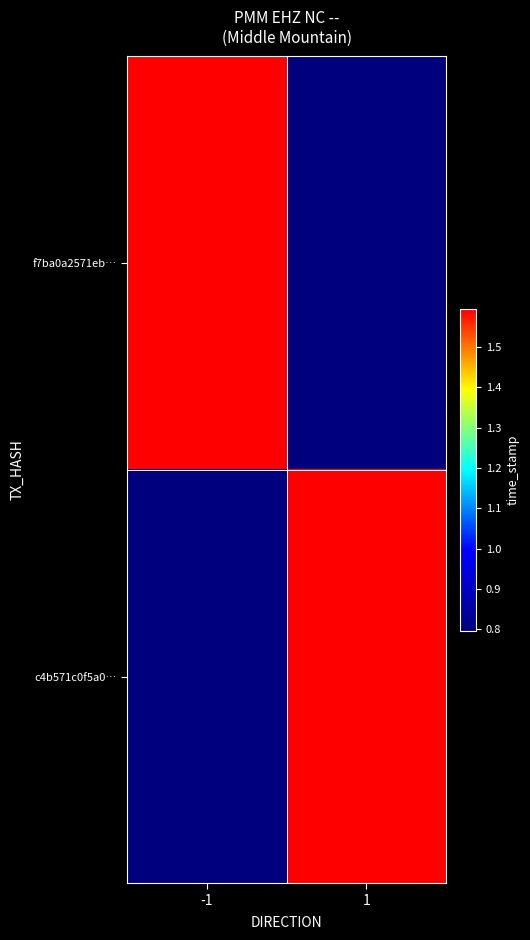

Reading left to right, what are all the values shown in this chart?

f7ba0a2571eb…: -1=1593390611.0	1=796661319.5
c4b571c0f5a0…: -1=796661319.5	1=1593322639.0